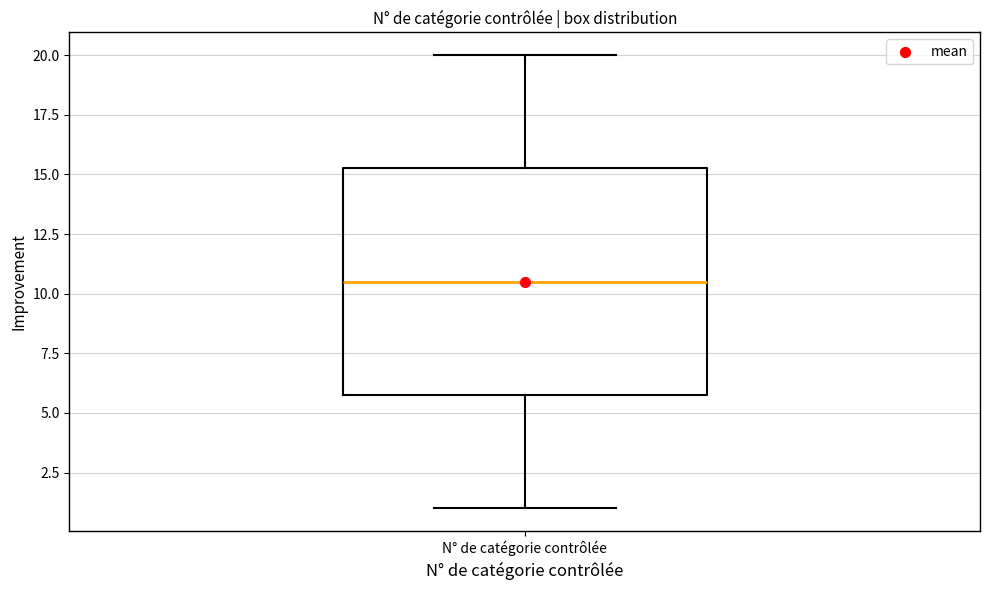

Transcribe this box plot: give where the median line is, the range the box spans, and where the two whiskers end, as read against the y-axis. The values are not printed on the chart, so give them approximately, as read against the axis.

median 10.5, box 6.0 to 15.5, whiskers 1.0 to 20.0